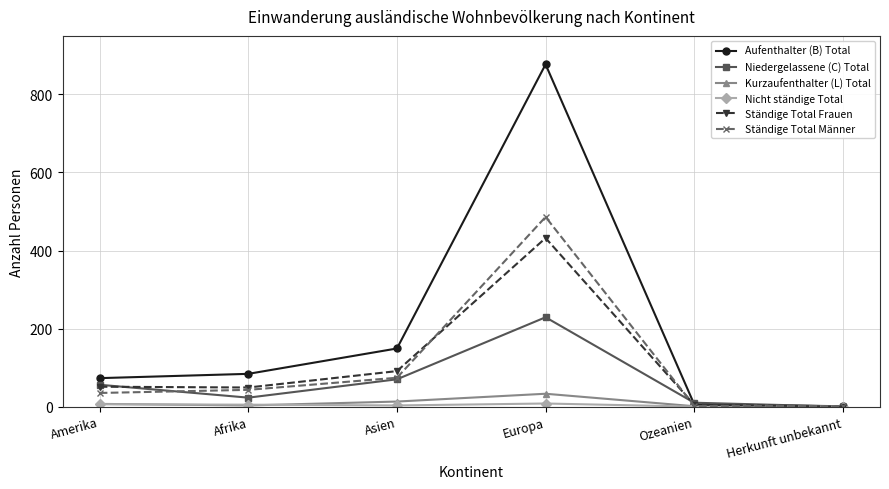

At which label is Ständige Total Männer closest to 243?

Asien